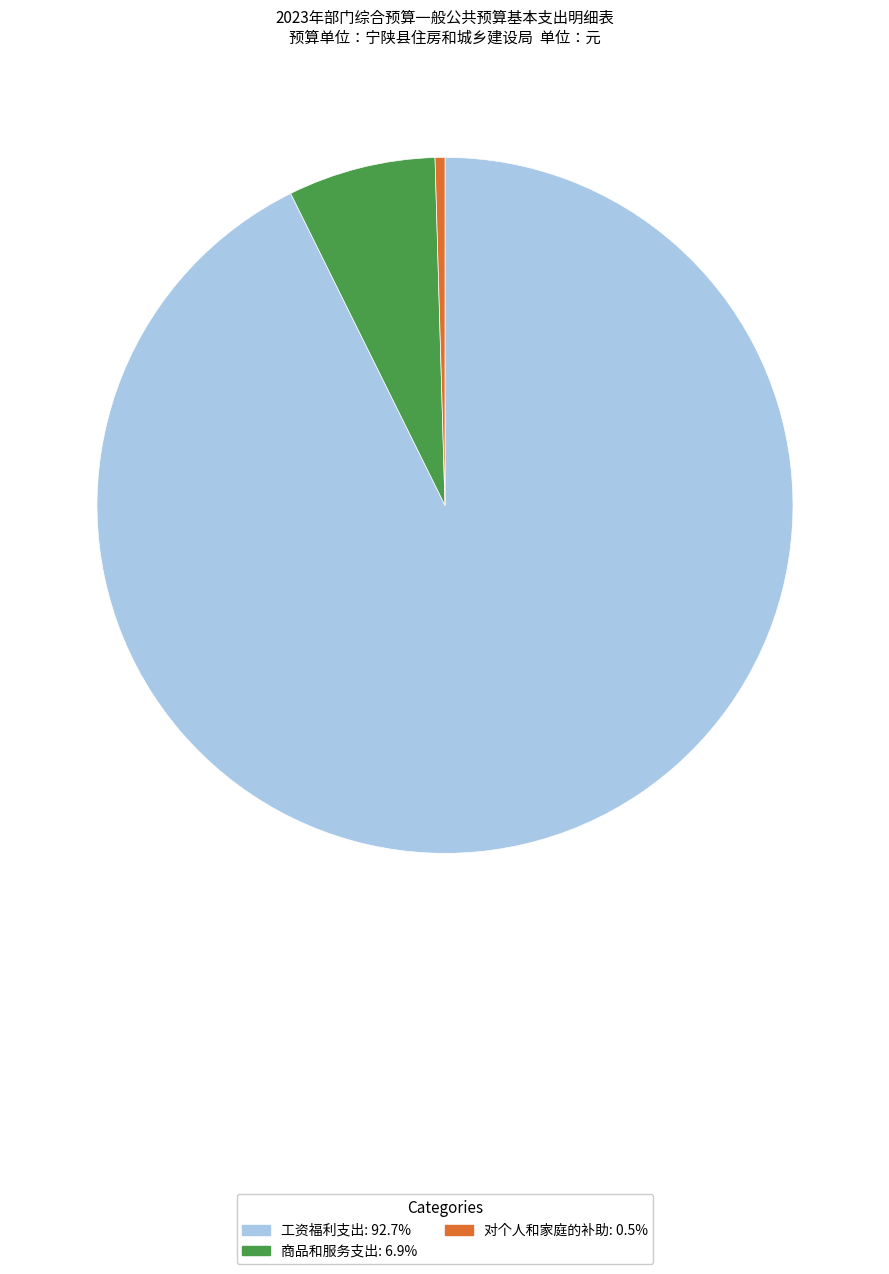

The 对个人和家庭的补助 slice represents 11% of the pie. True or false?

False